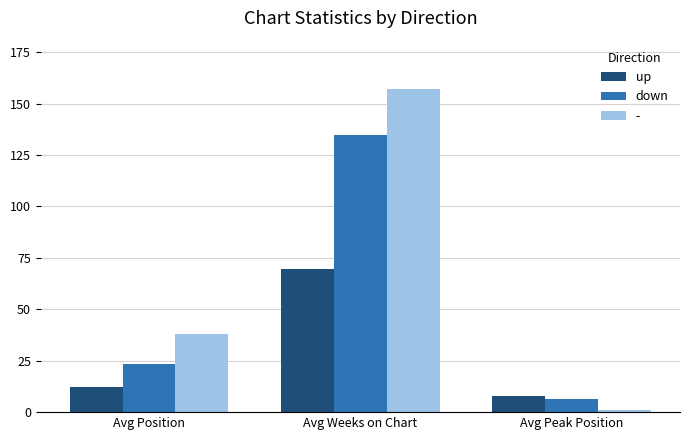

The up series shows 115.7 at Avg Weeks on Chart. True or false?

False